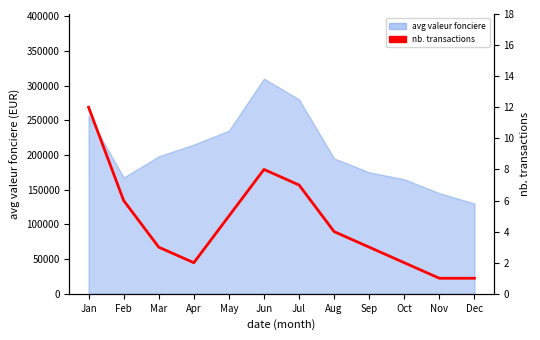

Count the number of values greater than 4.

5